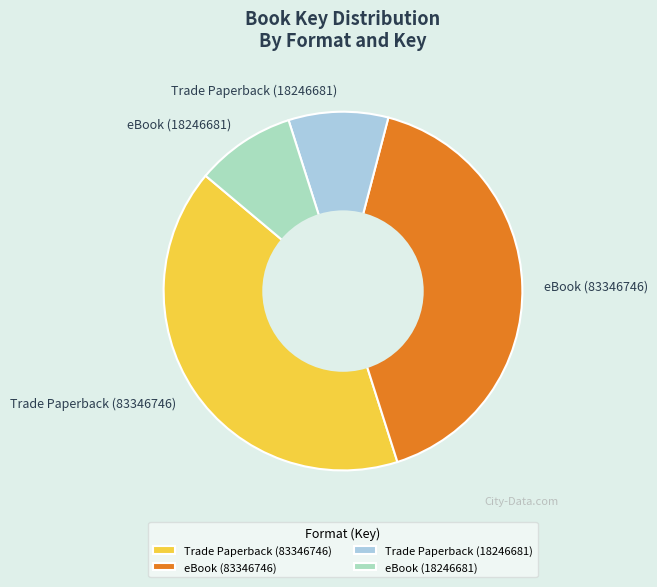

The eBook (83346746) slice represents 41% of the pie. True or false?

True